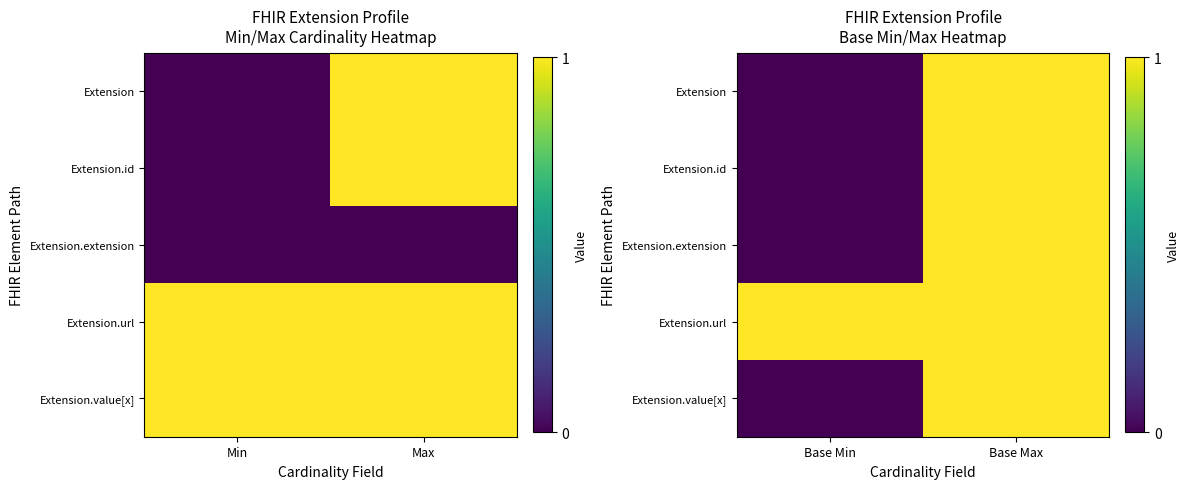

Is it true that Extension.value[x] equals 1 at Base Max?

True